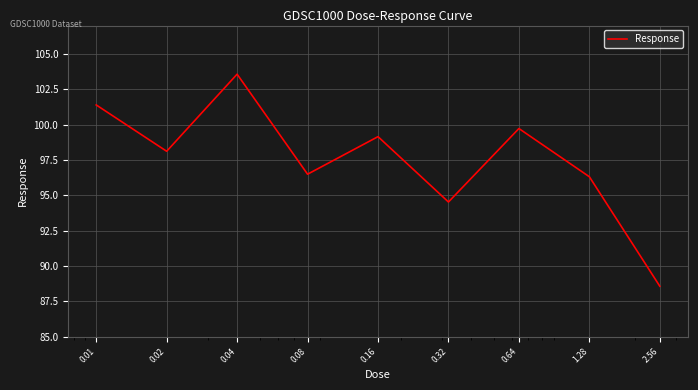

How many series are shown in this chart?

1